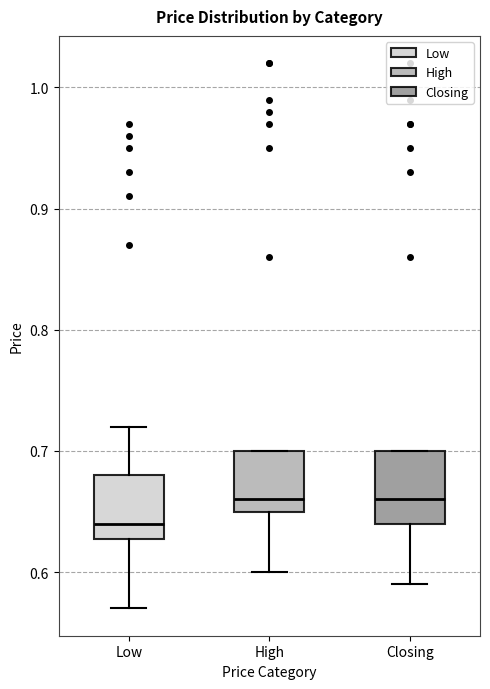

Reading left to right, read every box against the y-axis: the position of its median line, the range the box covers, and the ends of its whiskers. The values are not printed on the chart, so give them approximately, as read against the axis.

Low: median 0.64, box 0.63 to 0.68, whiskers 0.57 to 0.72
High: median 0.66, box 0.65 to 0.70, whiskers 0.60 to 0.70
Closing: median 0.66, box 0.64 to 0.70, whiskers 0.59 to 0.70